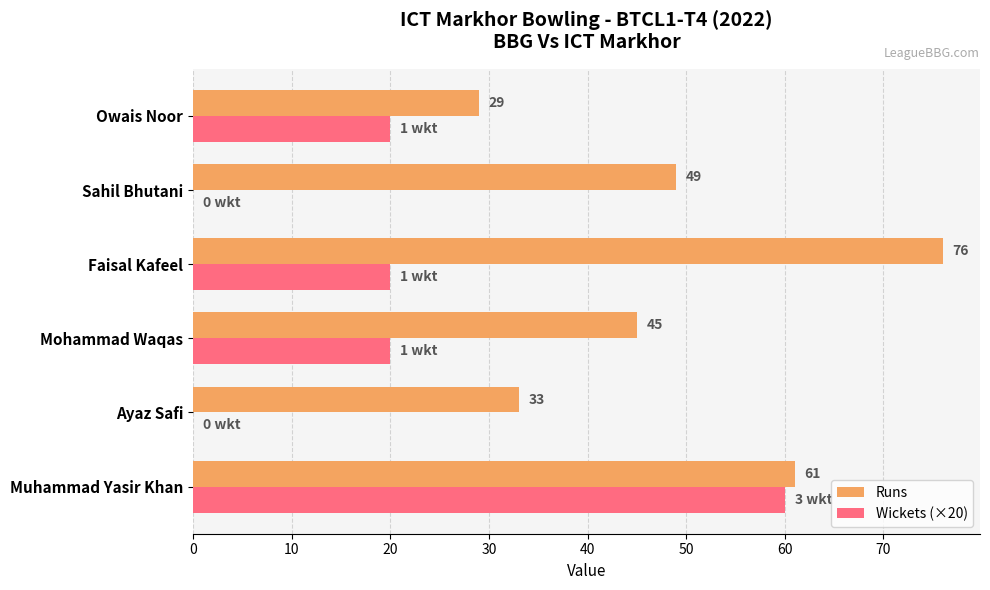

Between Muhammad Yasir Khan and Ayaz Safi, which series saw the biggest shift?

Wickets (×20)